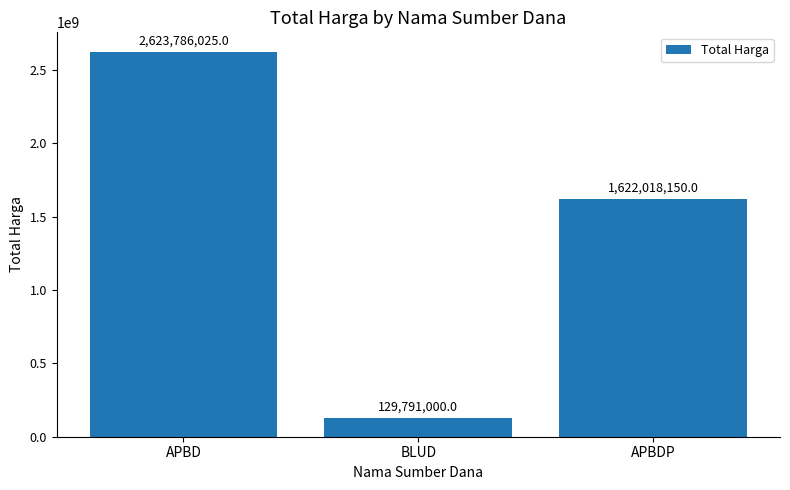

What is the difference between the maximum and minimum values?

2493995025